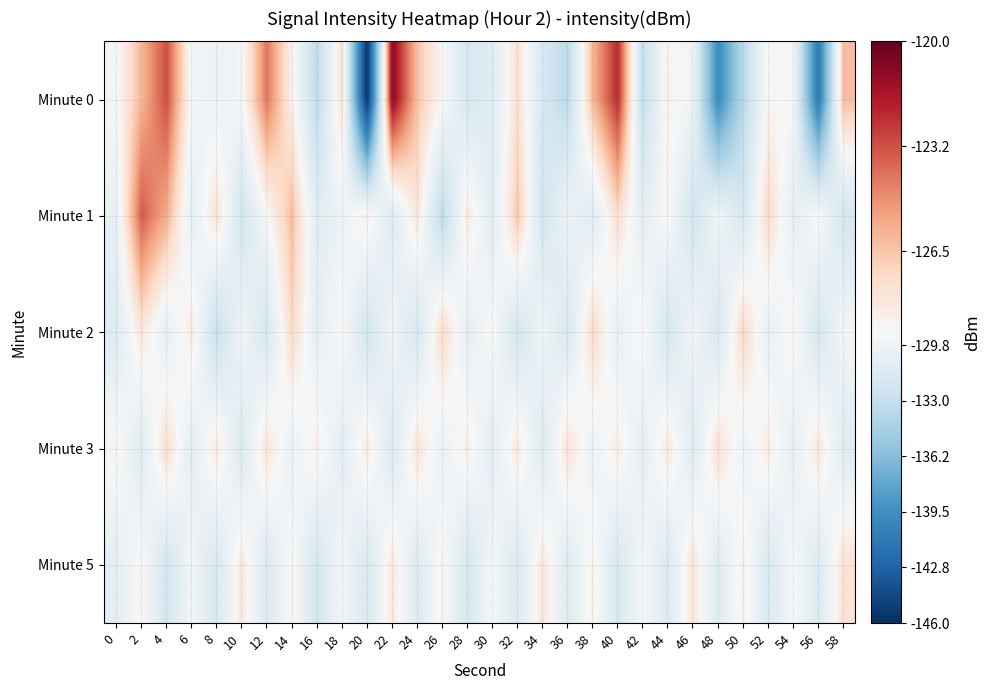

Reading left to right, what are all the values shown in this chart?

Minute 0: 0=-129.2	2=-126.0	4=-123.2	6=-129.3	8=-130.0	10=-129.3	12=-124.2	14=-128.6	16=-133.4	18=-127.6	20=-145.8	22=-120.7	24=-126.3	26=-129.0	28=-131.8	30=-131.1	32=-127.6	34=-131.8	36=-133.5	38=-126.0	40=-122.2	42=-133.1	44=-128.5	46=-129.8	48=-139.9	50=-133.6	52=-128.8	54=-129.3	56=-141.2	58=-126.2
Minute 1: 0=-130.2	2=-123.5	4=-125.7	6=-130.6	8=-127.7	10=-132.2	12=-129.2	14=-126.2	16=-131.0	18=-129.8	20=-128.5	22=-131.2	24=-127.9	26=-133.5	28=-128.1	30=-131.0	32=-126.5	34=-132.1	36=-129.8	38=-131.1	40=-127.4	42=-130.7	44=-128.9	46=-132.2	48=-129.5	50=-131.9	52=-127.2	54=-130.5	56=-128.9	58=-132.1
Minute 2: 0=-131.2	2=-127.9	4=-130.5	6=-128.1	8=-133.0	10=-129.5	12=-131.9	14=-127.2	16=-130.5	18=-128.9	20=-132.2	22=-129.5	24=-131.9	26=-127.2	28=-130.5	30=-128.9	32=-132.1	34=-129.5	36=-131.8	38=-127.2	40=-130.4	42=-128.8	44=-132.0	46=-129.4	48=-131.7	50=-127.1	52=-130.3	54=-128.7	56=-131.9	58=-129.3
Minute 3: 0=-128.8	2=-131.1	4=-127.4	6=-130.8	8=-128.1	10=-131.4	12=-127.8	14=-130.1	16=-128.4	18=-130.8	20=-128.1	22=-131.4	24=-127.8	26=-130.1	28=-128.4	30=-130.8	32=-128.1	34=-131.3	36=-127.7	38=-130.0	40=-128.3	42=-130.7	44=-128.0	46=-131.2	48=-127.6	50=-129.9	52=-128.2	54=-130.6	56=-127.9	58=-131.1
Minute 5: 0=-130.5	2=-128.9	4=-132.1	6=-129.4	8=-131.8	10=-128.1	12=-131.4	14=-128.8	16=-132.0	18=-129.3	20=-131.7	22=-128.0	24=-131.3	26=-128.7	28=-131.9	30=-129.2	32=-131.6	34=-127.9	36=-131.2	38=-128.6	40=-131.8	42=-129.1	44=-131.5	46=-127.8	48=-131.1	50=-128.5	52=-131.7	54=-129.0	56=-131.4	58=-127.7